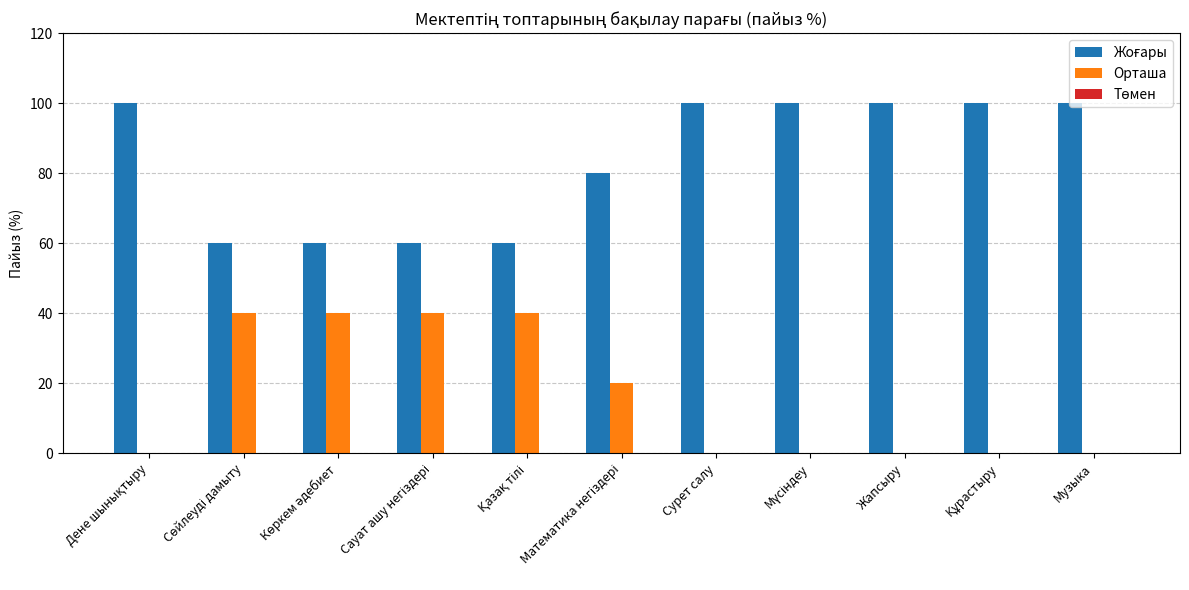

Is it true that Орташа equals 0 at Сурет салу?

True